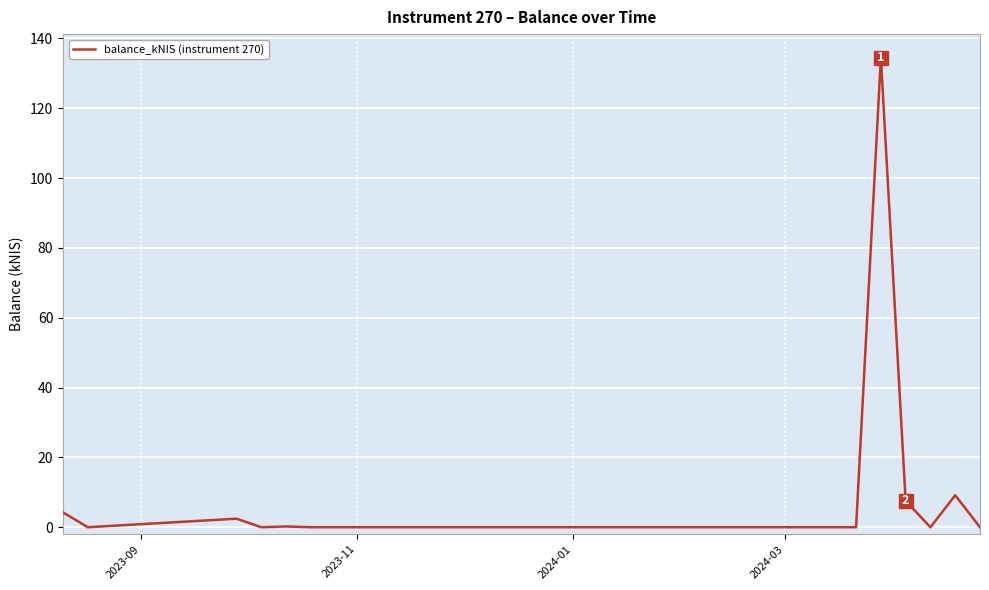

What is the difference between the maximum and minimum values?

134.5